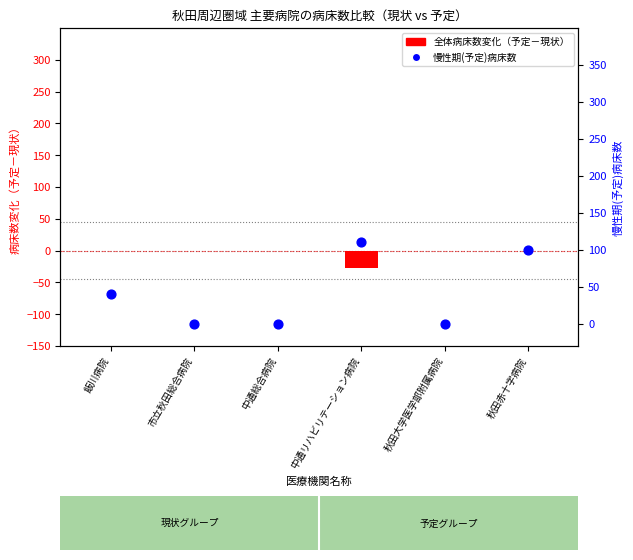

Which series contains the lowest Y value?

全体病床数変化（予定－現状）